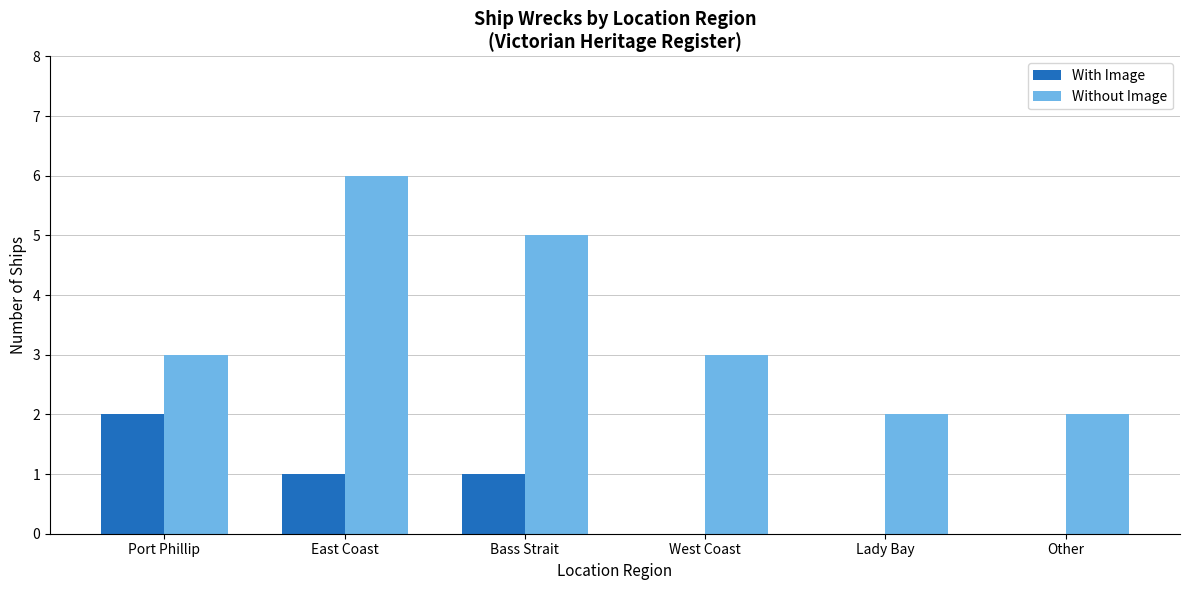

Between East Coast and West Coast, which series saw the biggest shift?

Without Image